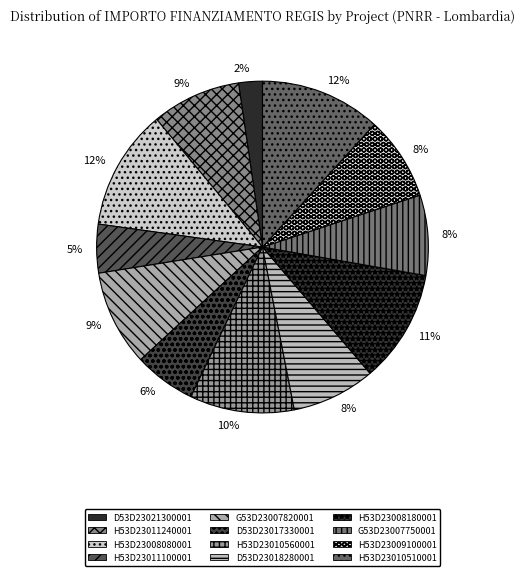

How many segments does this pie chart have?

12